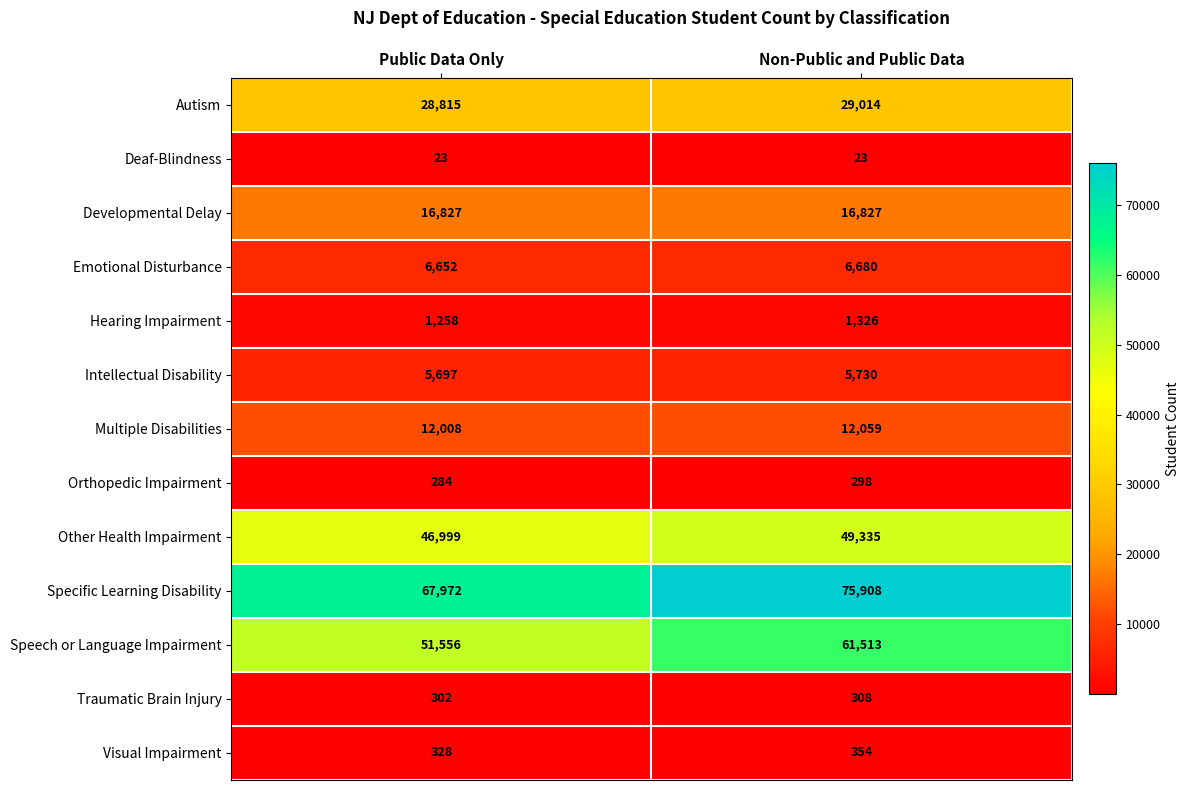

At Public Data Only, list the series in order from largest to smallest.

Specific Learning Disability, Speech or Language Impairment, Other Health Impairment, Autism, Developmental Delay, Multiple Disabilities, Emotional Disturbance, Intellectual Disability, Hearing Impairment, Visual Impairment, Traumatic Brain Injury, Orthopedic Impairment, Deaf-Blindness